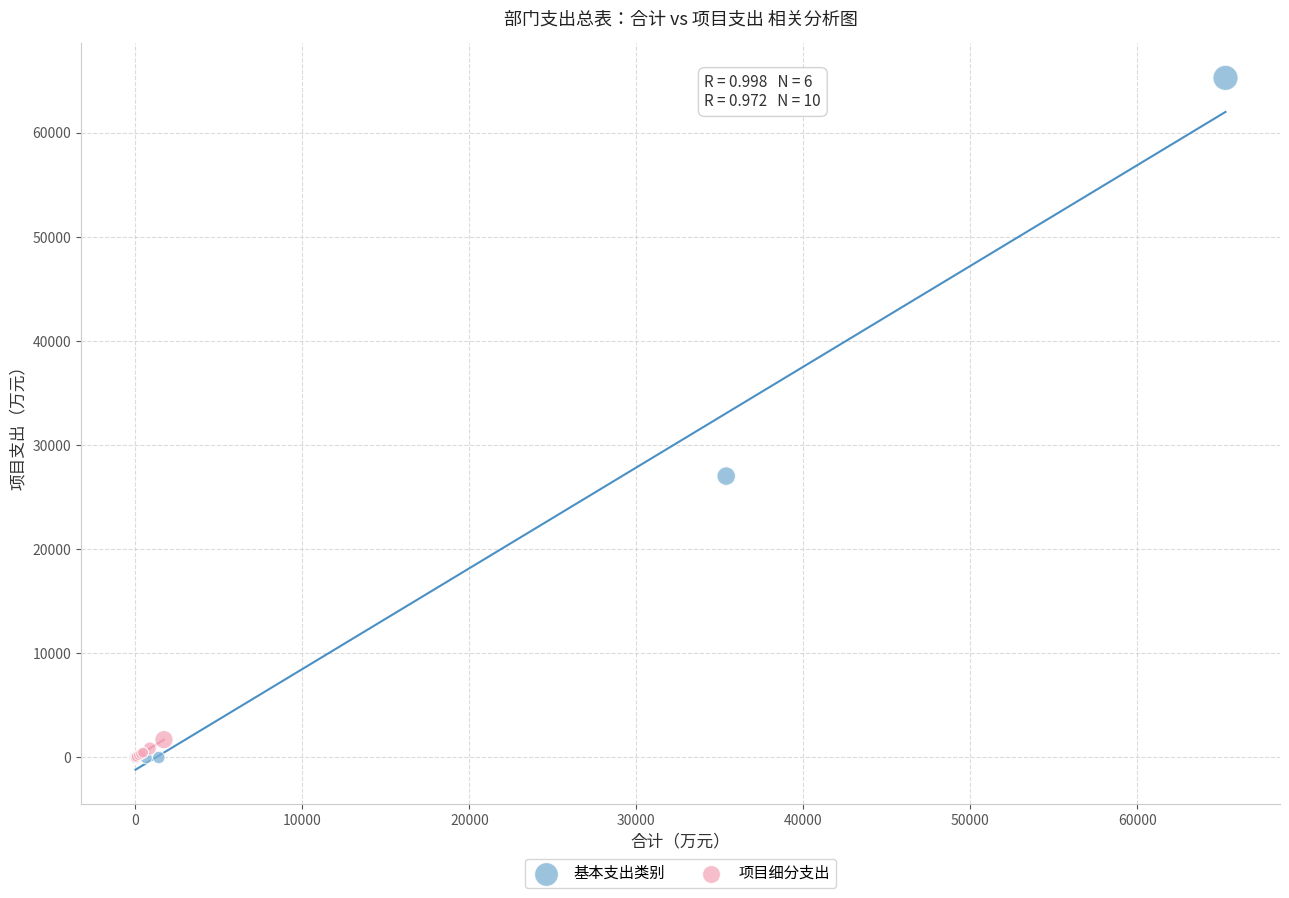

Which series contains the highest Y value?

基本支出类别